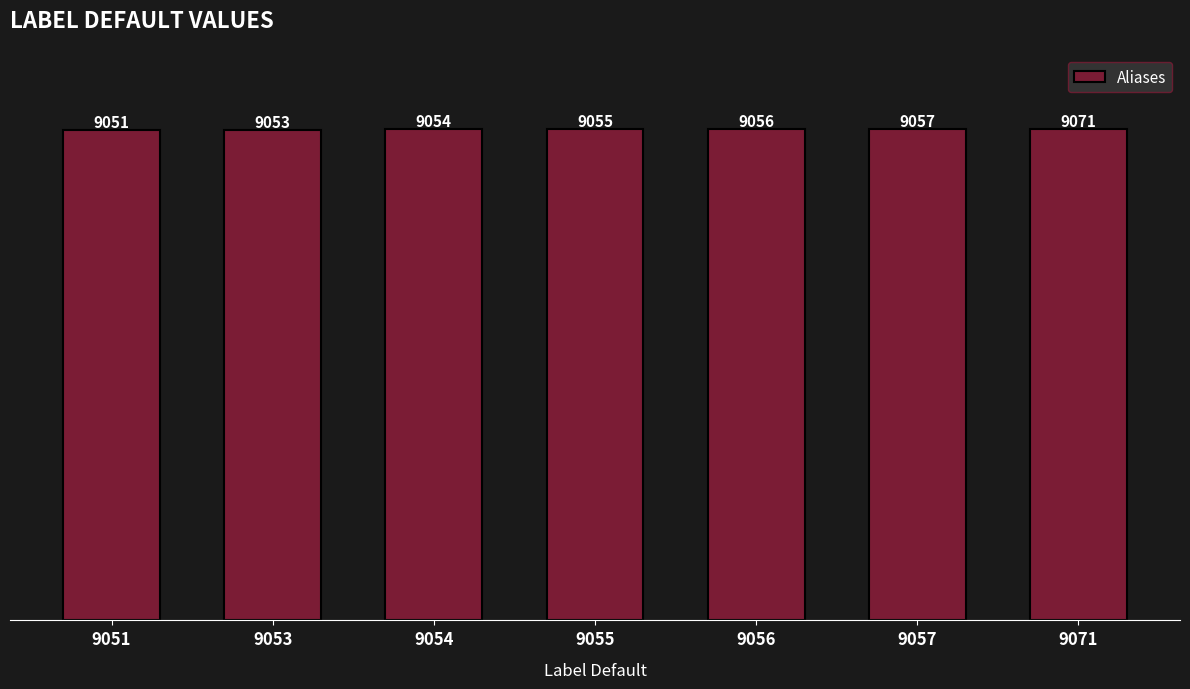

Is it true that the value at 9051 is 2137?

False